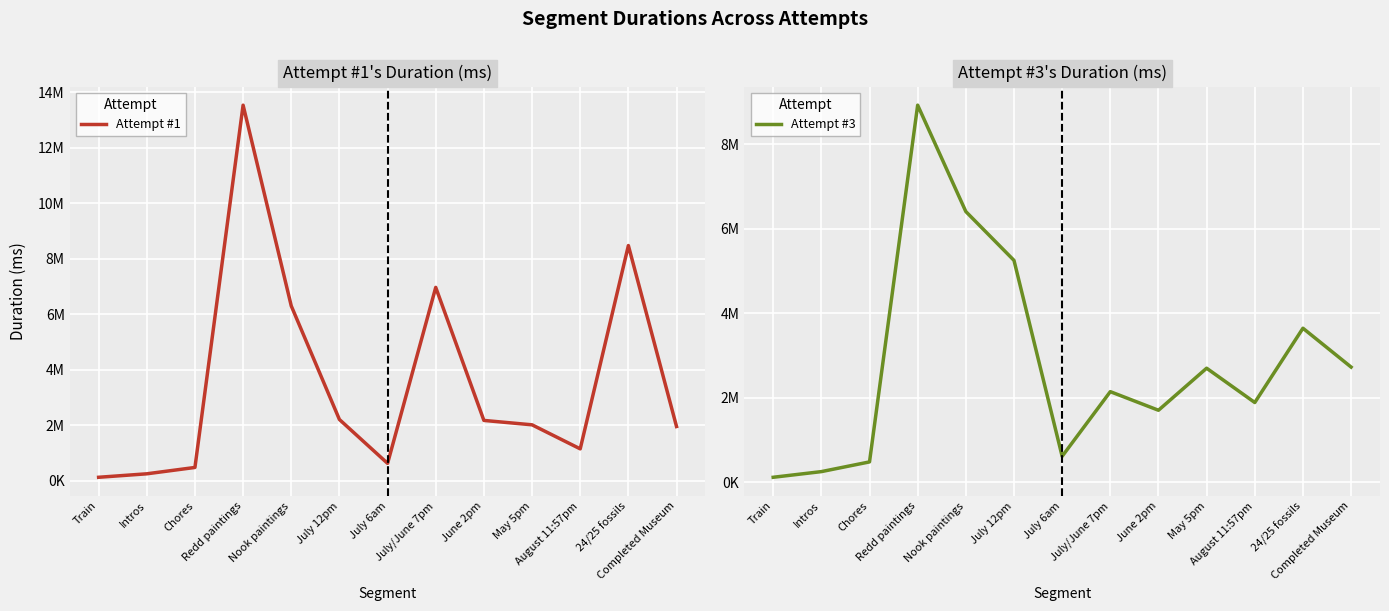

What is the average value of the Attempt #3 series?

2838431